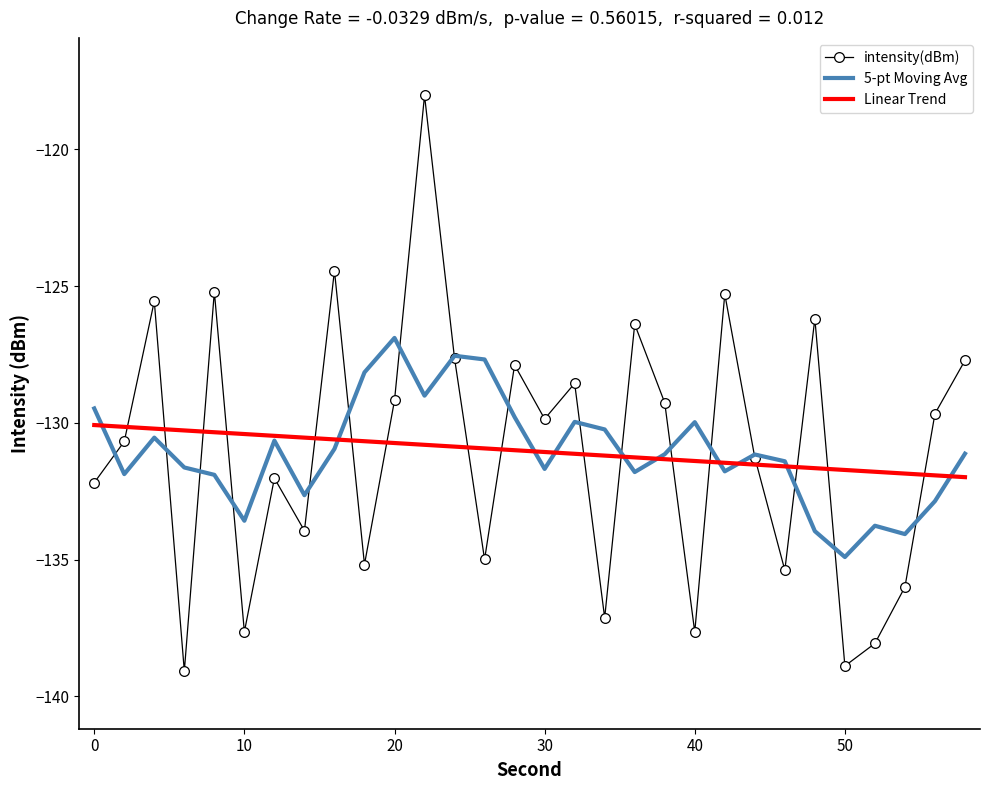

What are all the series names shown in the legend?

intensity(dBm), 5-pt Moving Avg, Linear Trend